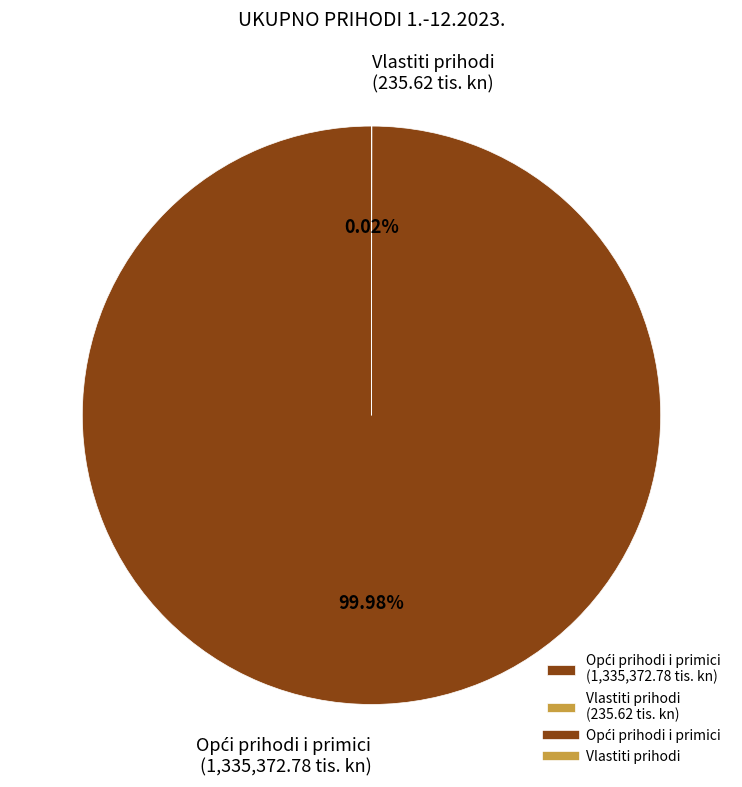

To the nearest percent, what is the combined percentage of Vlastiti prihodi and Opći prihodi i primici?

100%